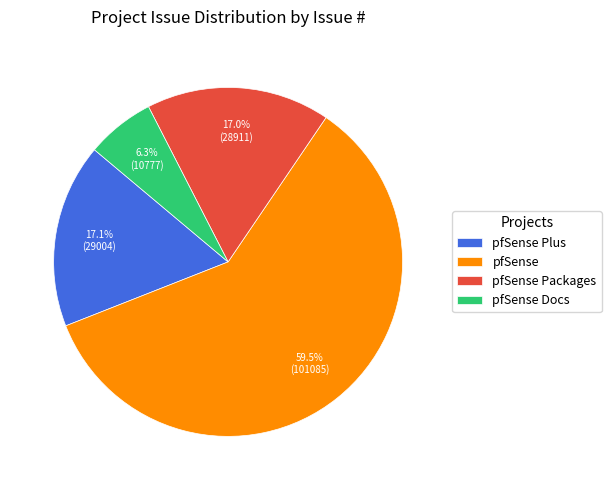

Which slice is the smallest?

pfSense Docs